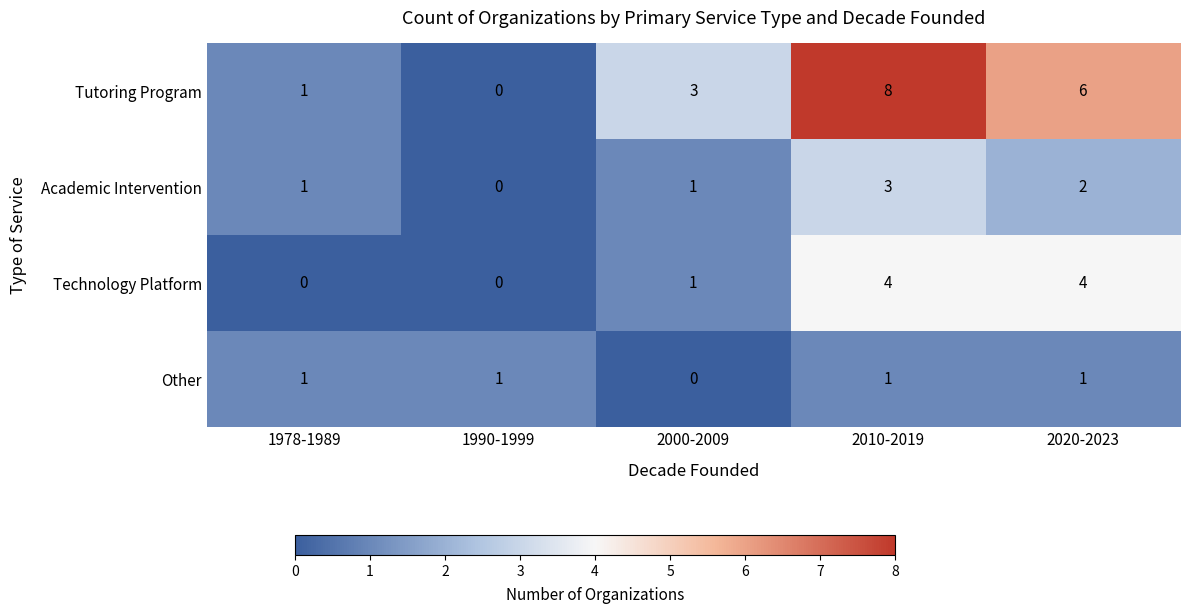

What is the greatest value displayed?

8